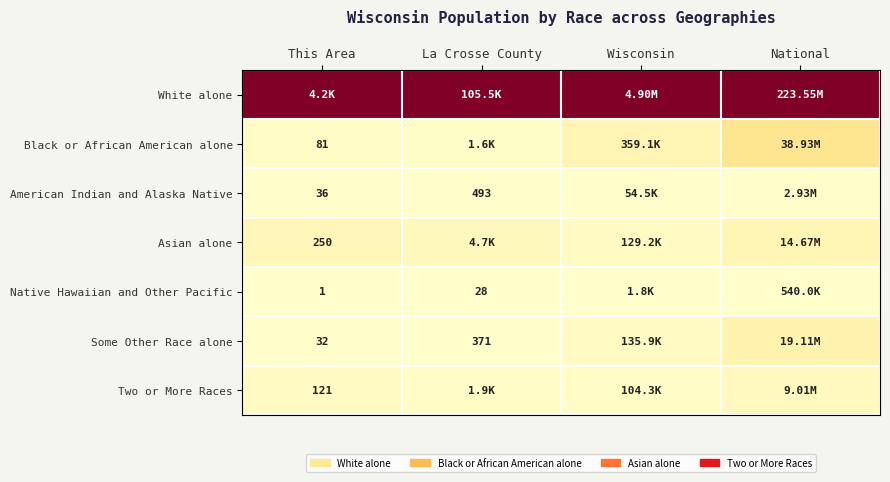

Between National and This Area, which is larger?

National